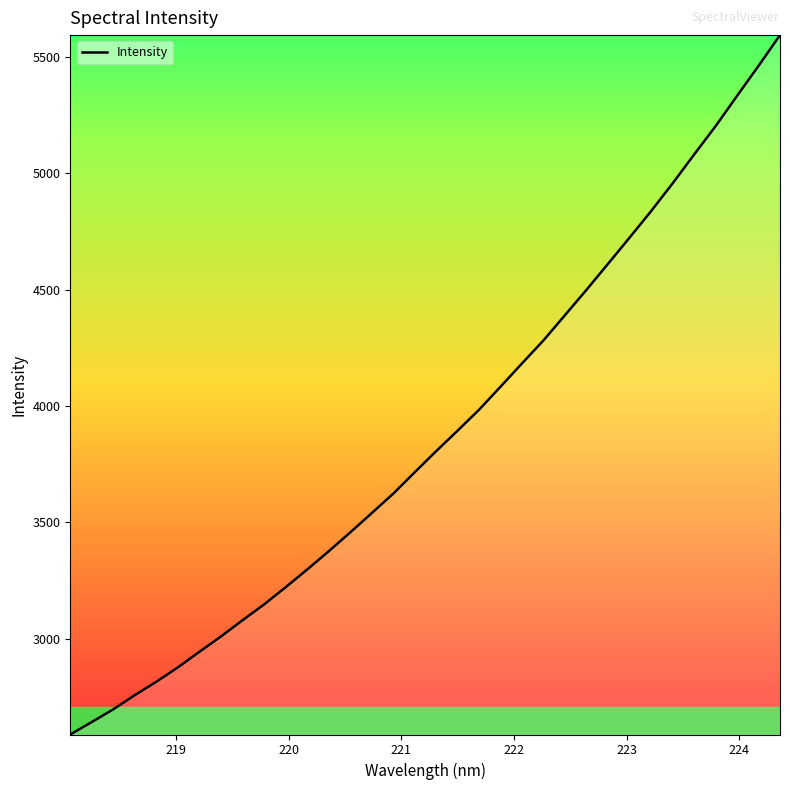

What is the smallest value displayed?

2589.6